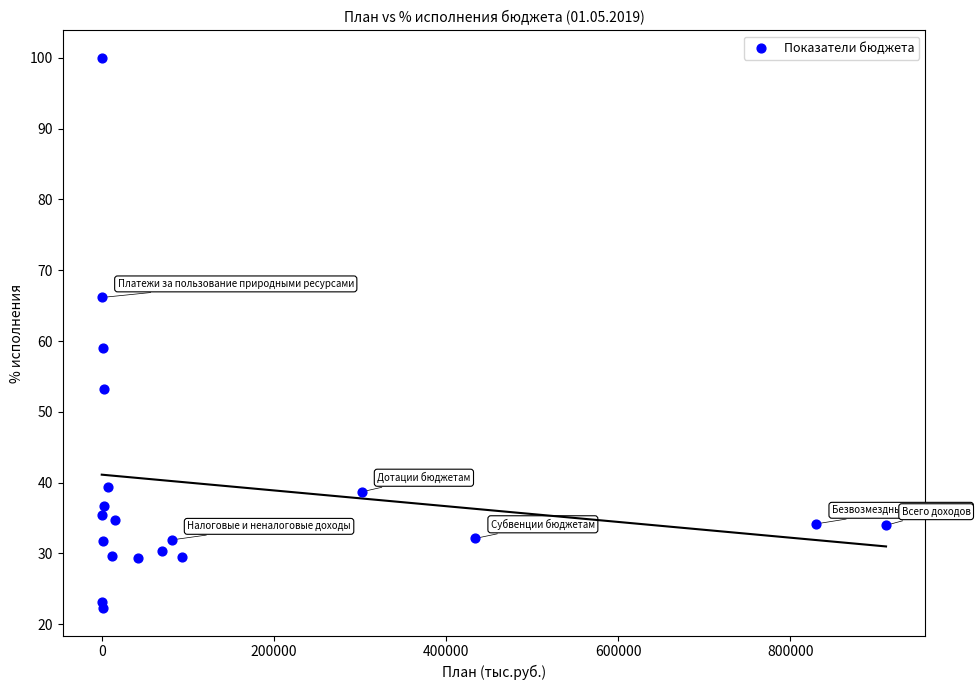

What Y value in the scatter plot is closest to 61?

59.0